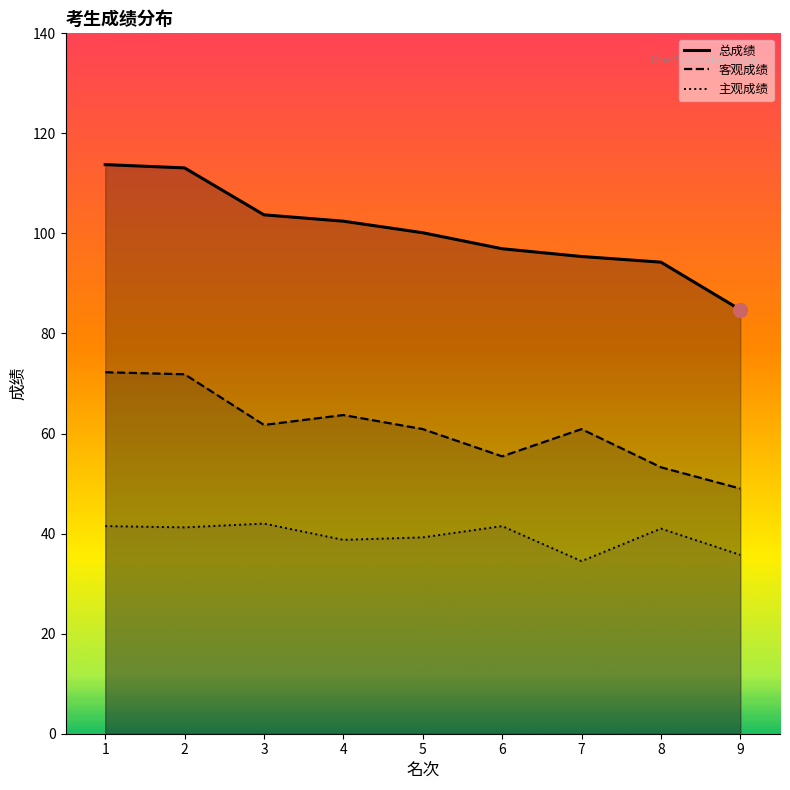

What are all the series names shown in the legend?

总成绩, 客观成绩, 主观成绩